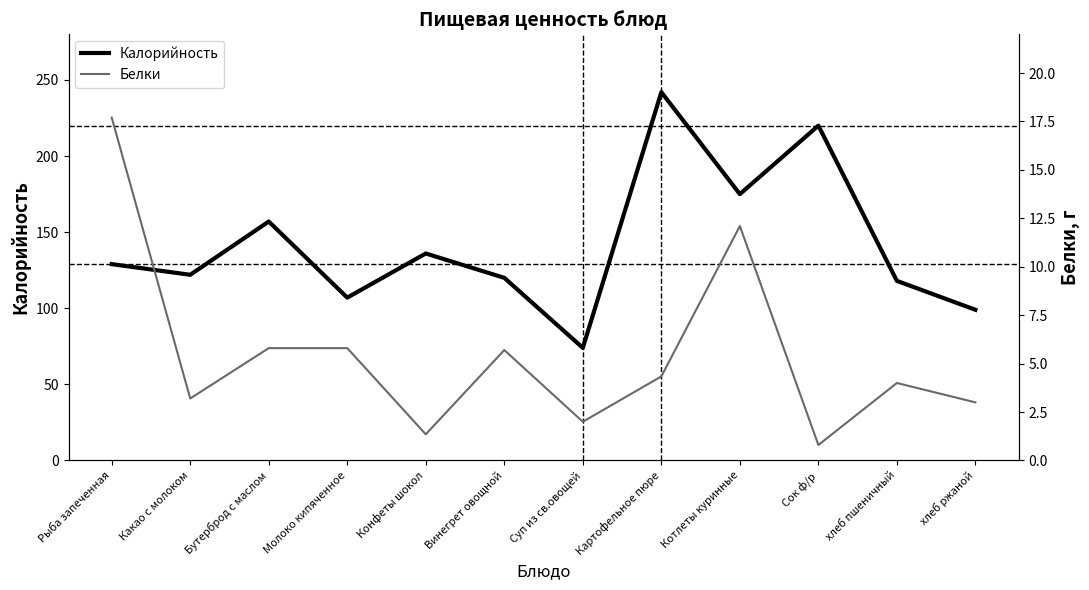

True or false: Калорийность has a value of 107.0 at Молоко кипяченное.

True